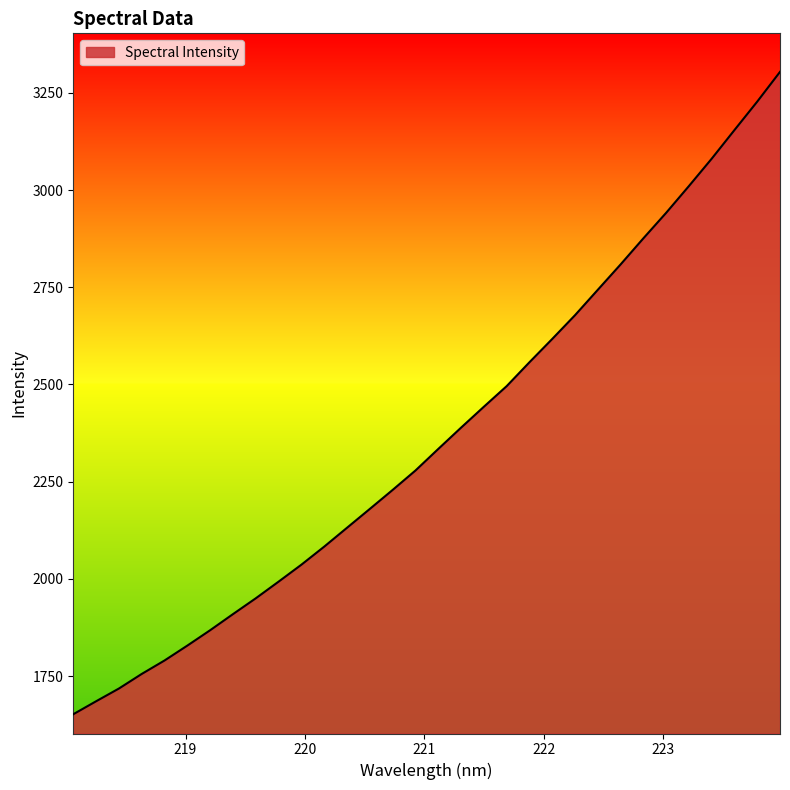

What is the maximum value shown in the chart?

3303.9